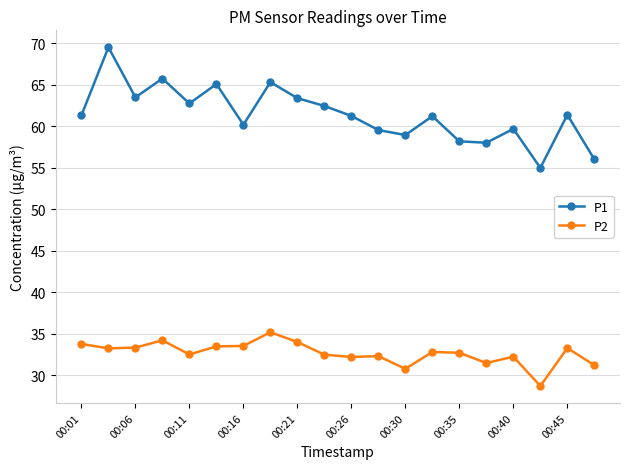

In P1, how many points are lower than both neighbors (excluding endpoints)?

6